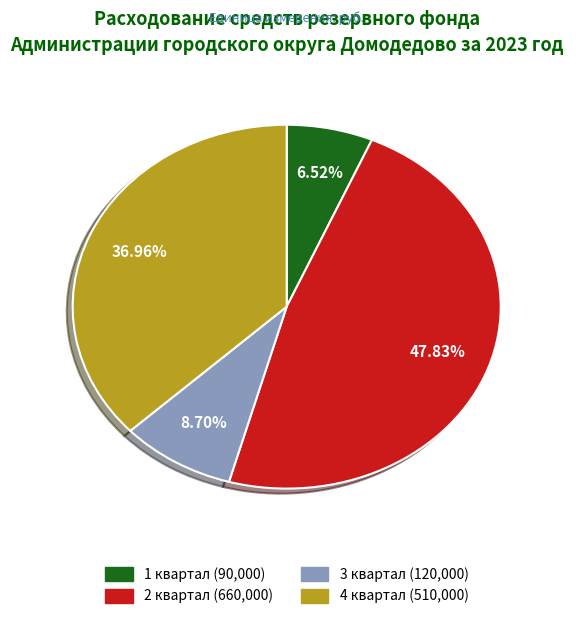

What is the ratio of the value at 2 квартал to the value at 4 квартал?

1.3